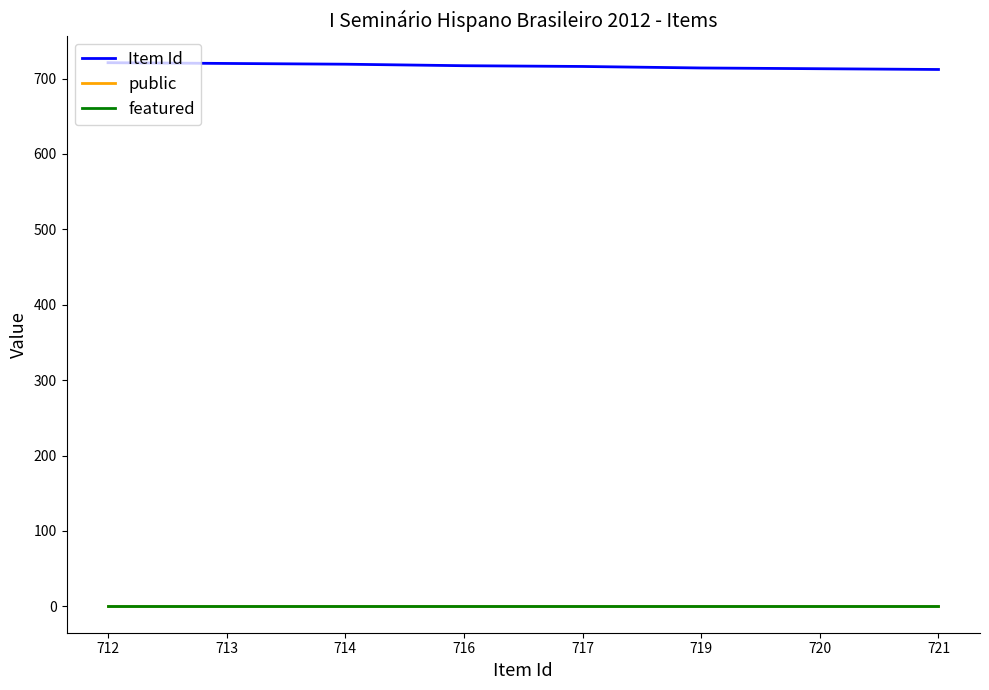

At which label does public reach its peak?

712